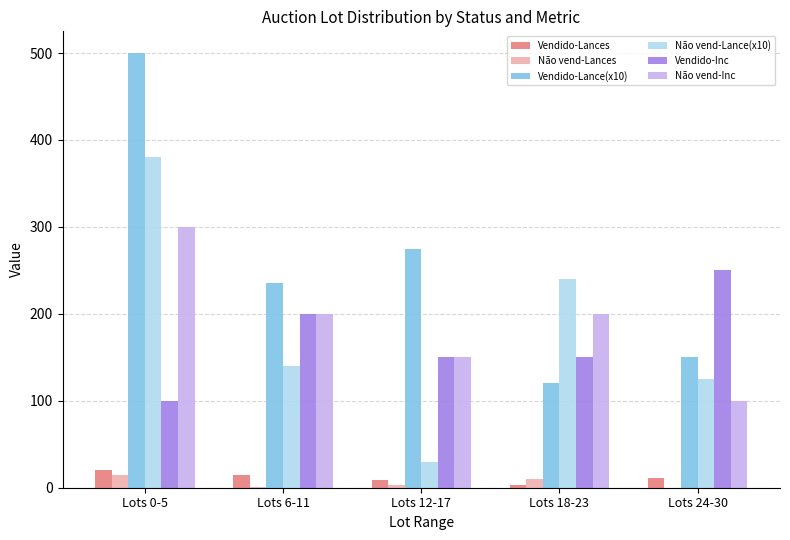

What is the maximum value shown in the chart?

500